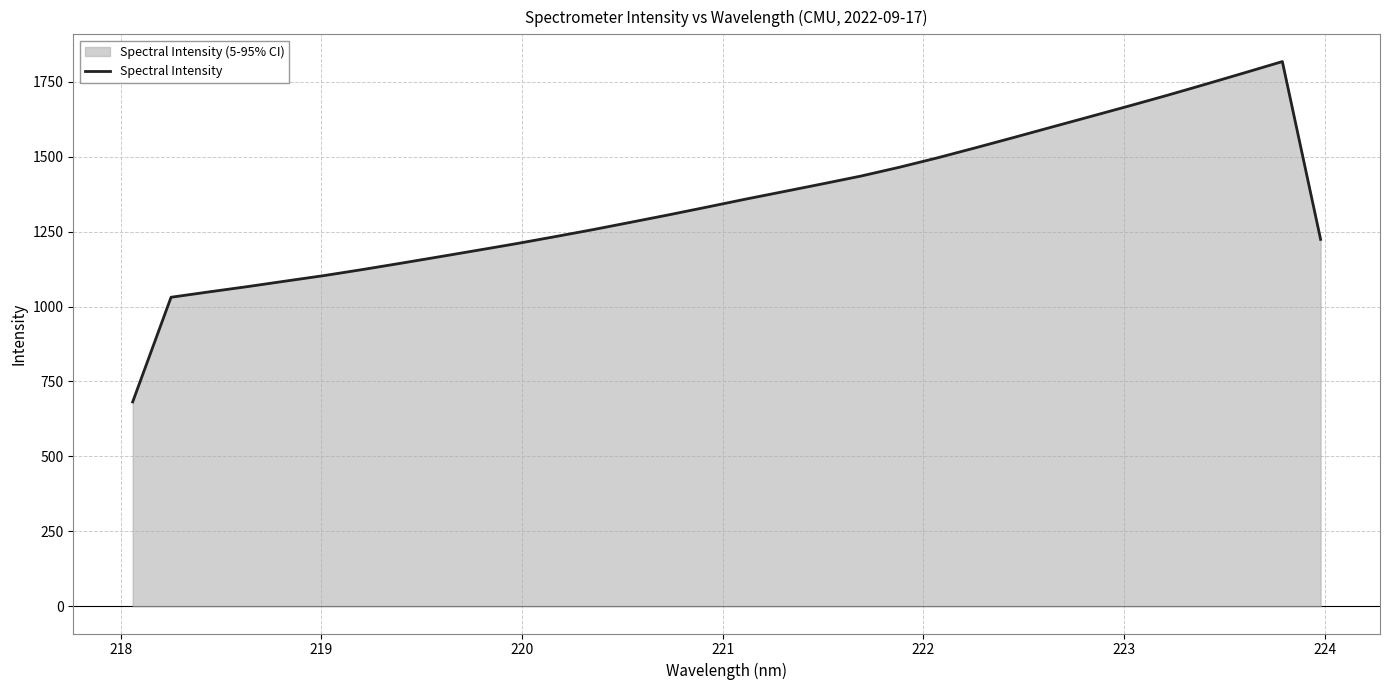

What is the minimum value shown in the chart?

681.8